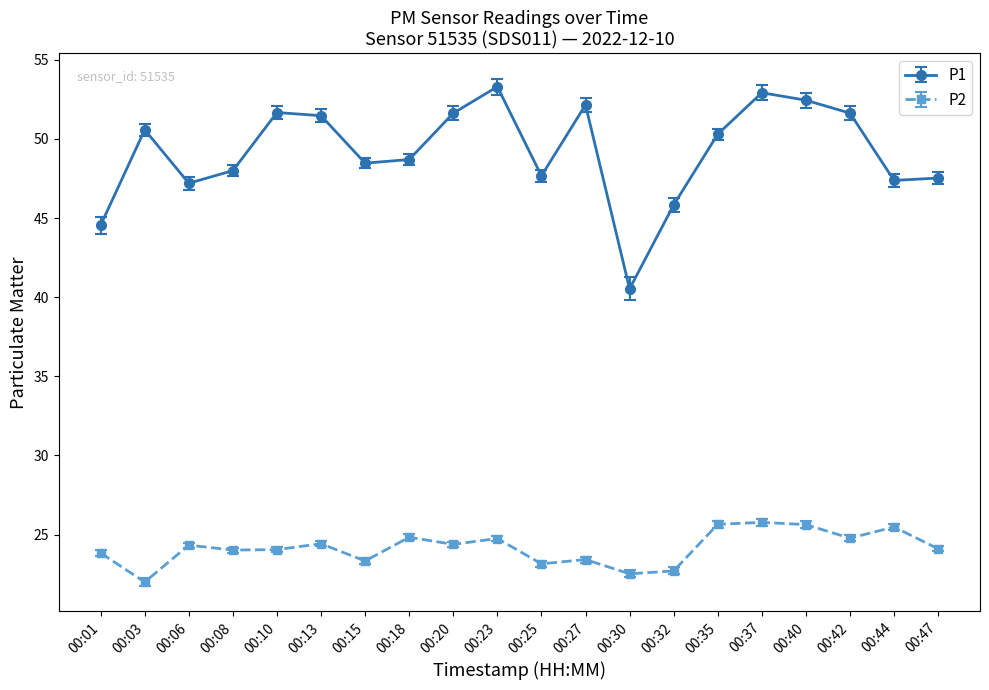

List the series in order of their peak value, lowest first.

P2, P1